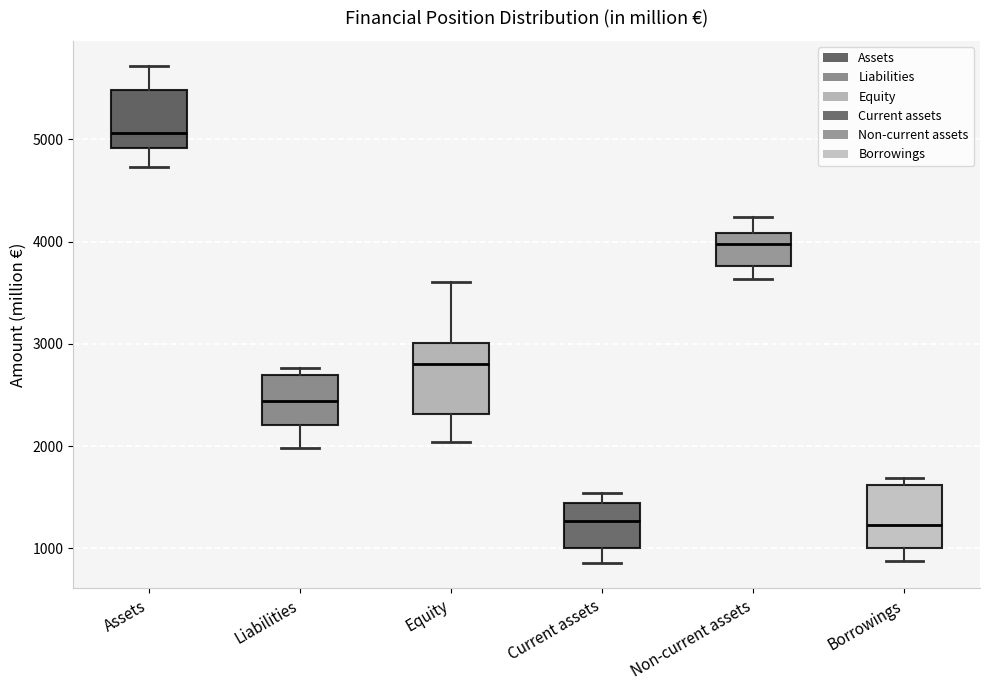

Where is the upper edge of the box for Borrowings on the y-axis? The values are not printed on the chart, so give them approximately, as read against the axis.

1600